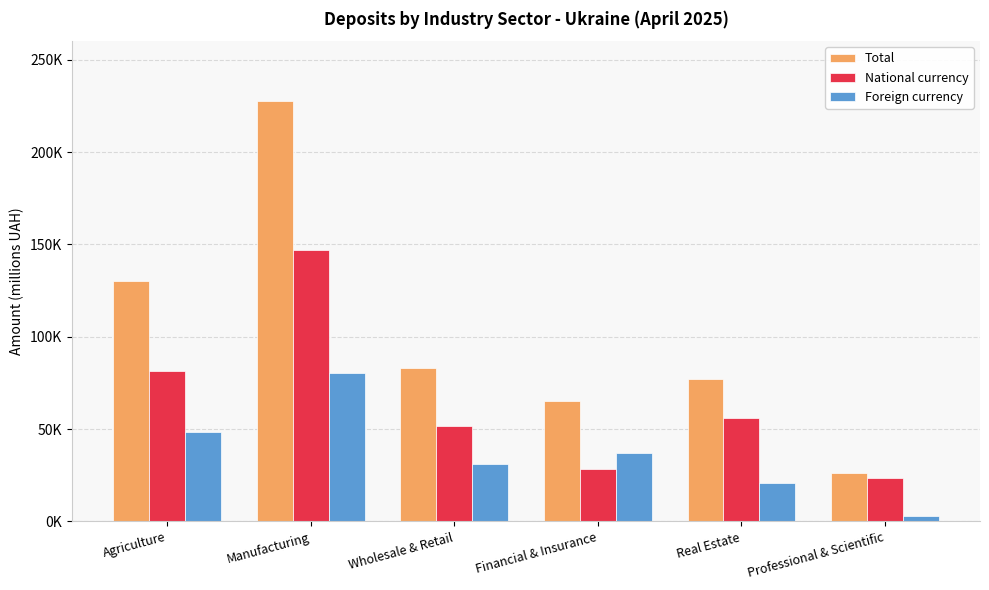

List the series in order of their peak value, lowest first.

Foreign currency, National currency, Total